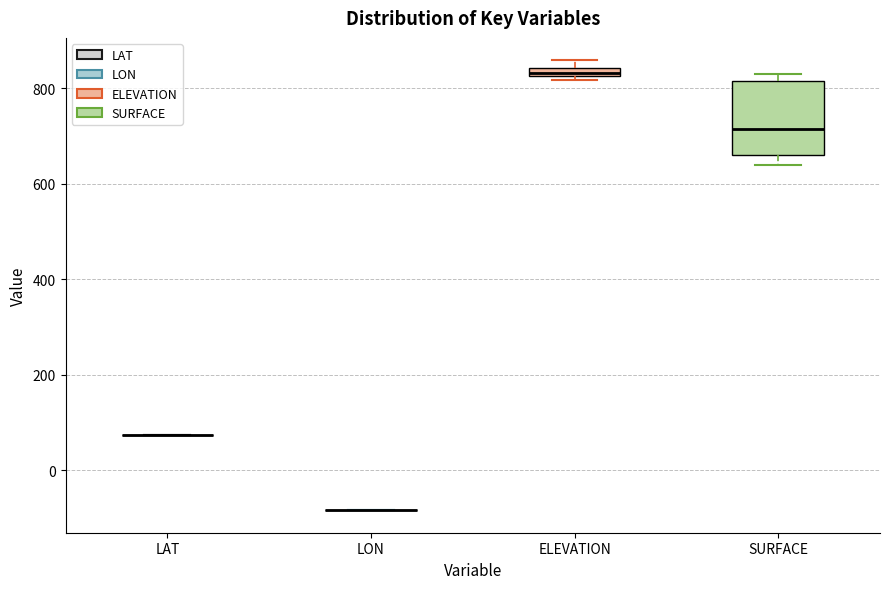

Comparing the boxes themselves (not the whiskers), which one is the tallest?

SURFACE